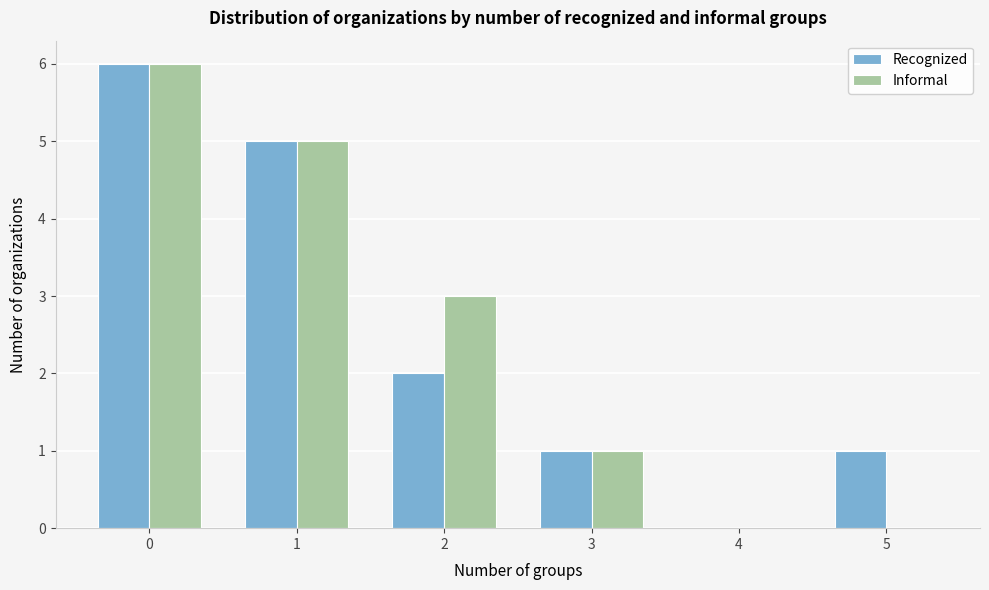

Reading left to right, what are all the values shown in this chart?

Recognized: 0=6	1=5	2=2	3=1	4=0	5=1
Informal: 0=6	1=5	2=3	3=1	4=0	5=0